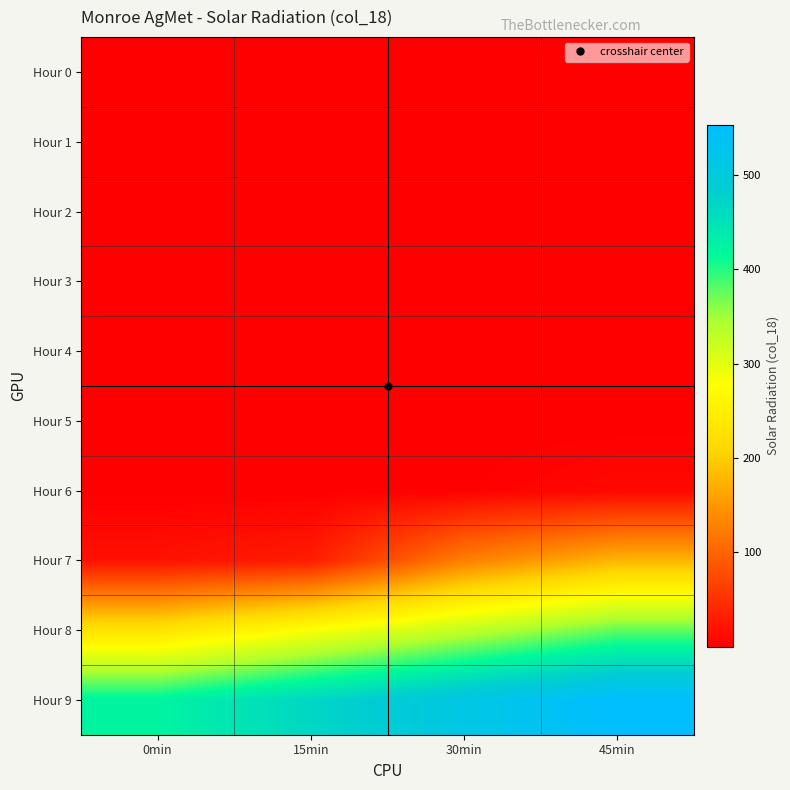

At which category is the sum across all series the highest?

45min